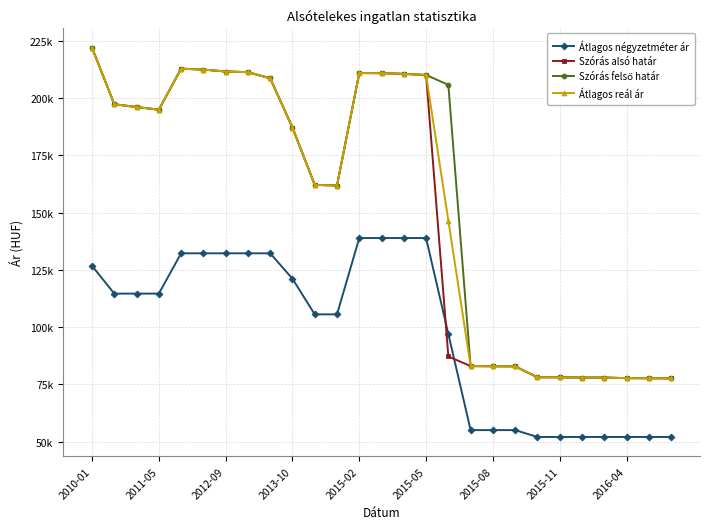

Does the chart have visible grid lines?

Yes